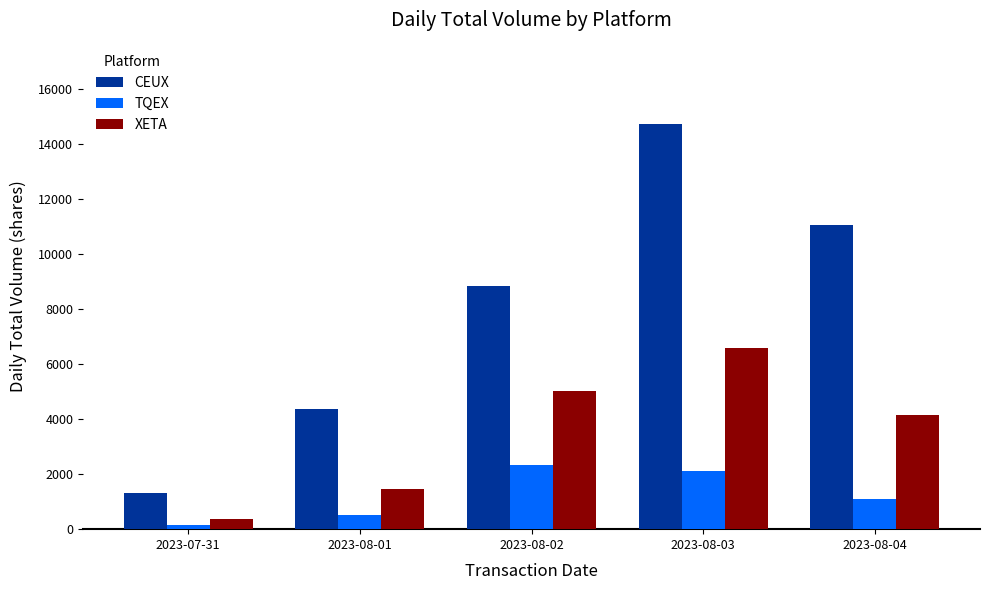

True or false: TQEX has a value of 2327 at 2023-08-02.

True